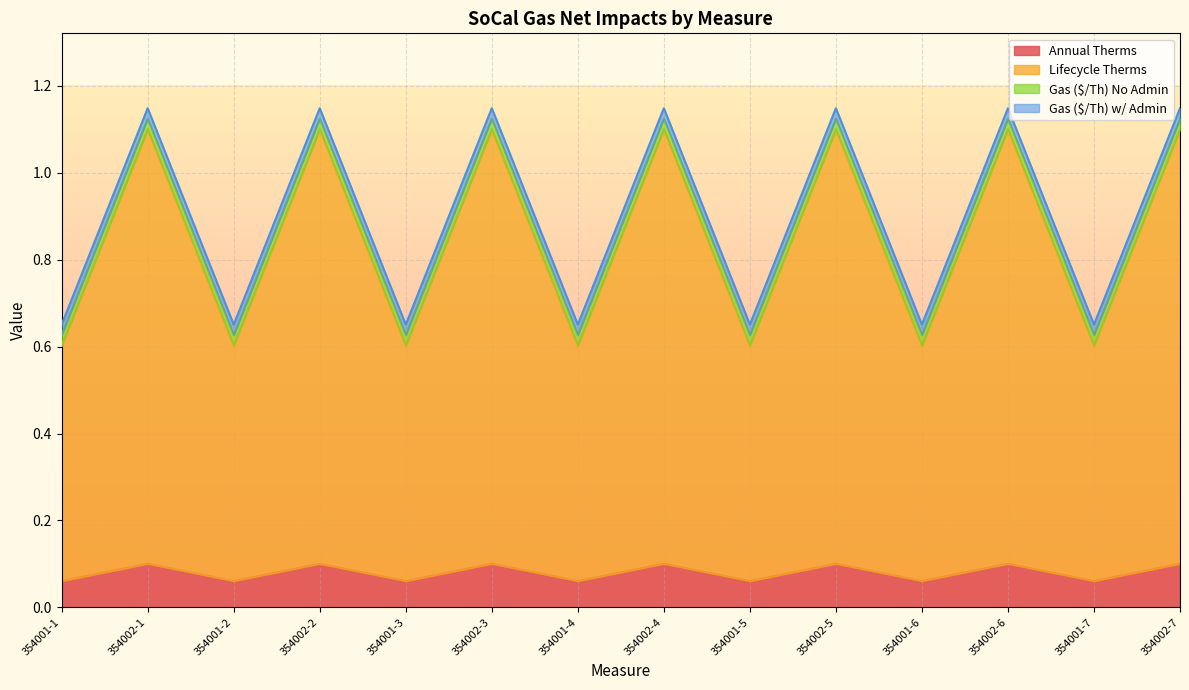

At which category is the sum across all series the highest?

354002-1